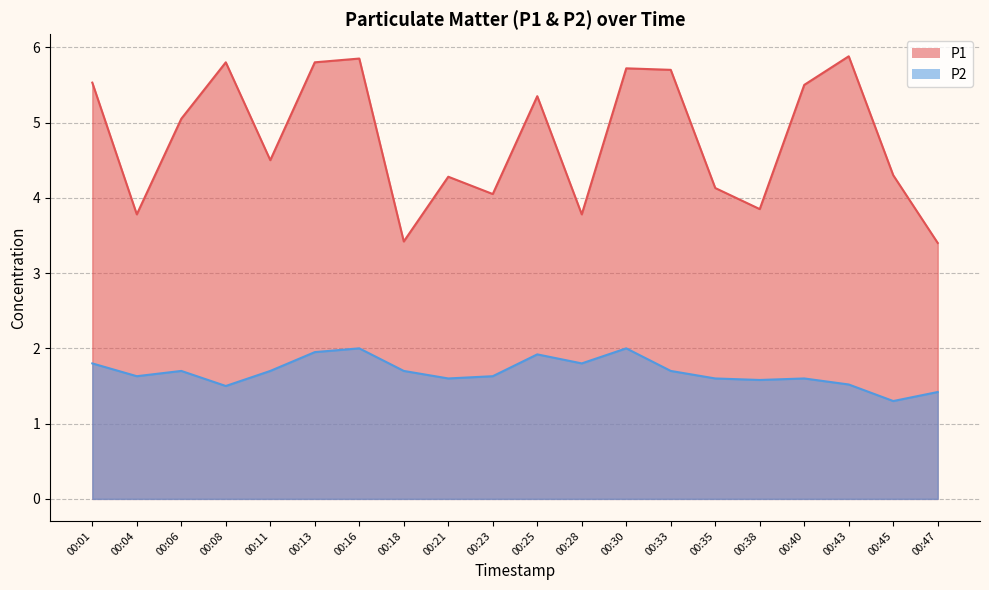

Reading left to right, extract all data points from this chart.

P1: 5.5	3.8	5.0	5.8	4.5	5.8	5.8	3.4	4.3	4.0	5.3	3.8	5.7	5.7	4.1	3.9	5.5	5.9	4.3	3.4
P2: 1.8	1.6	1.7	1.5	1.7	1.9	2.0	1.7	1.6	1.6	1.9	1.8	2.0	1.7	1.6	1.6	1.6	1.5	1.3	1.4